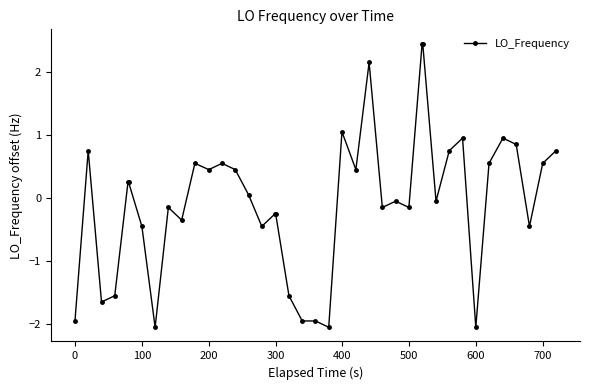

What is the difference between the maximum and minimum values?

4.5